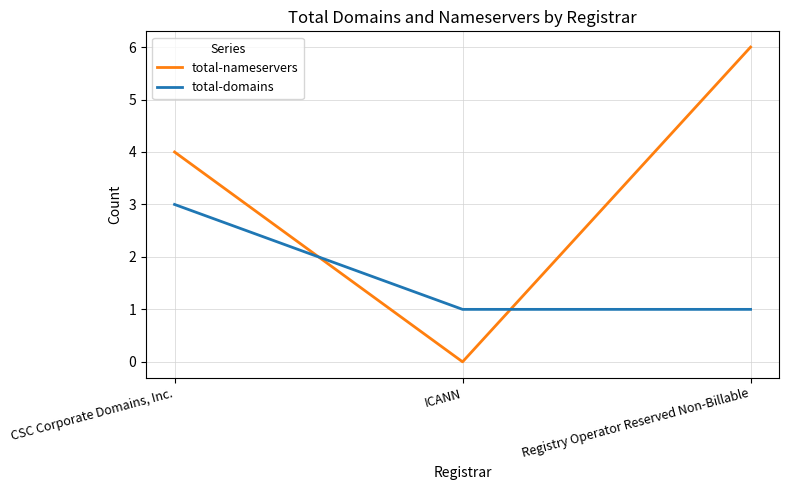

Which series has the largest total across all categories?

total-nameservers